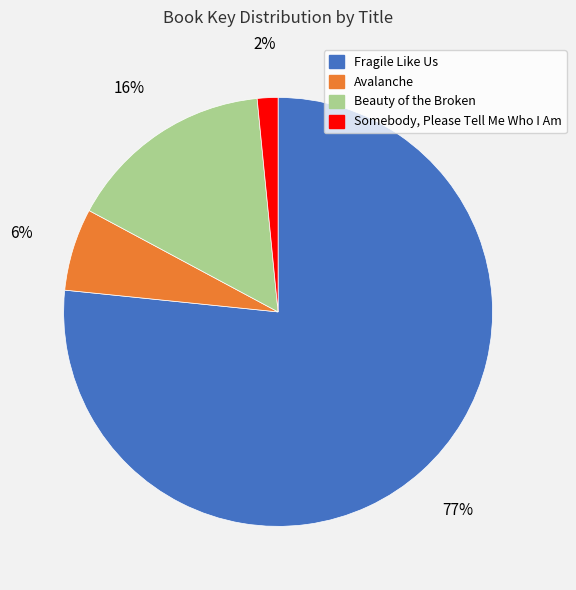

What percentage is the Beauty of the Broken slice, to the nearest percent?

16%